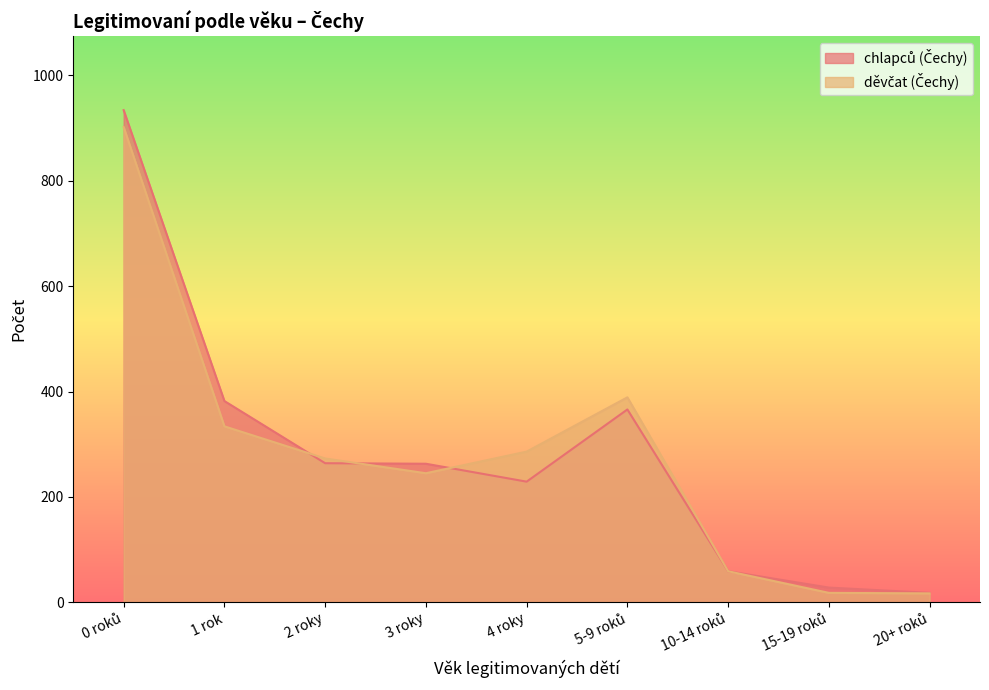

What is the total value across all series at 0 roků?

1836